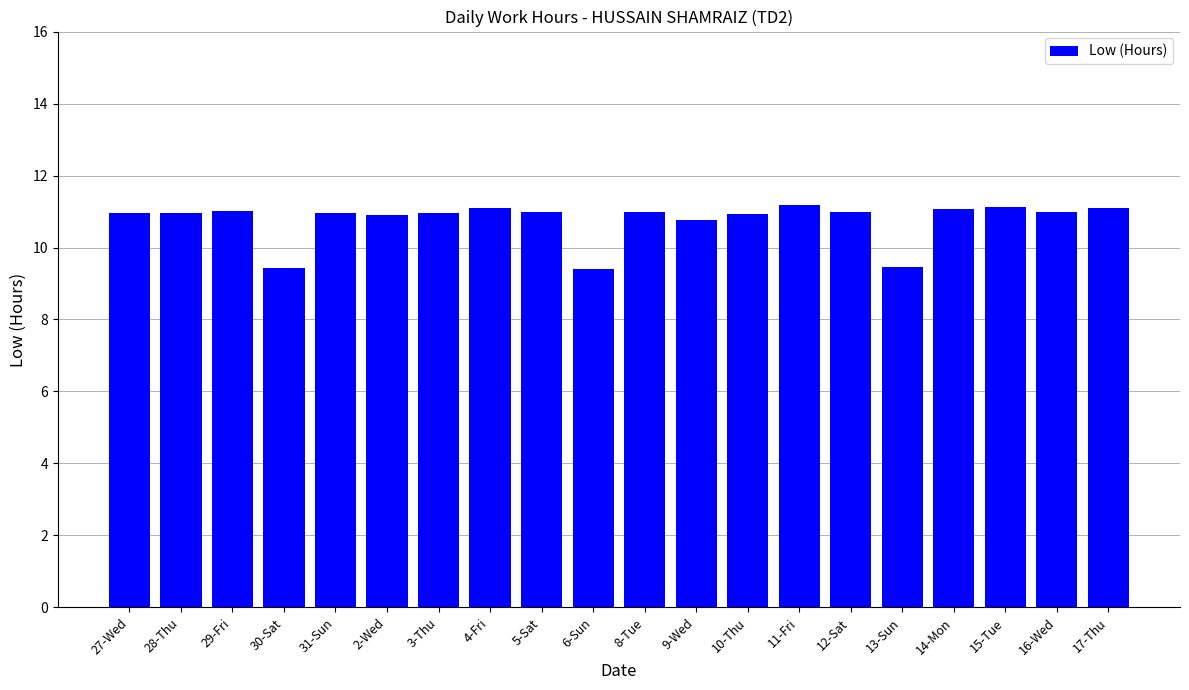

What position from the right is 30-Sat?

17